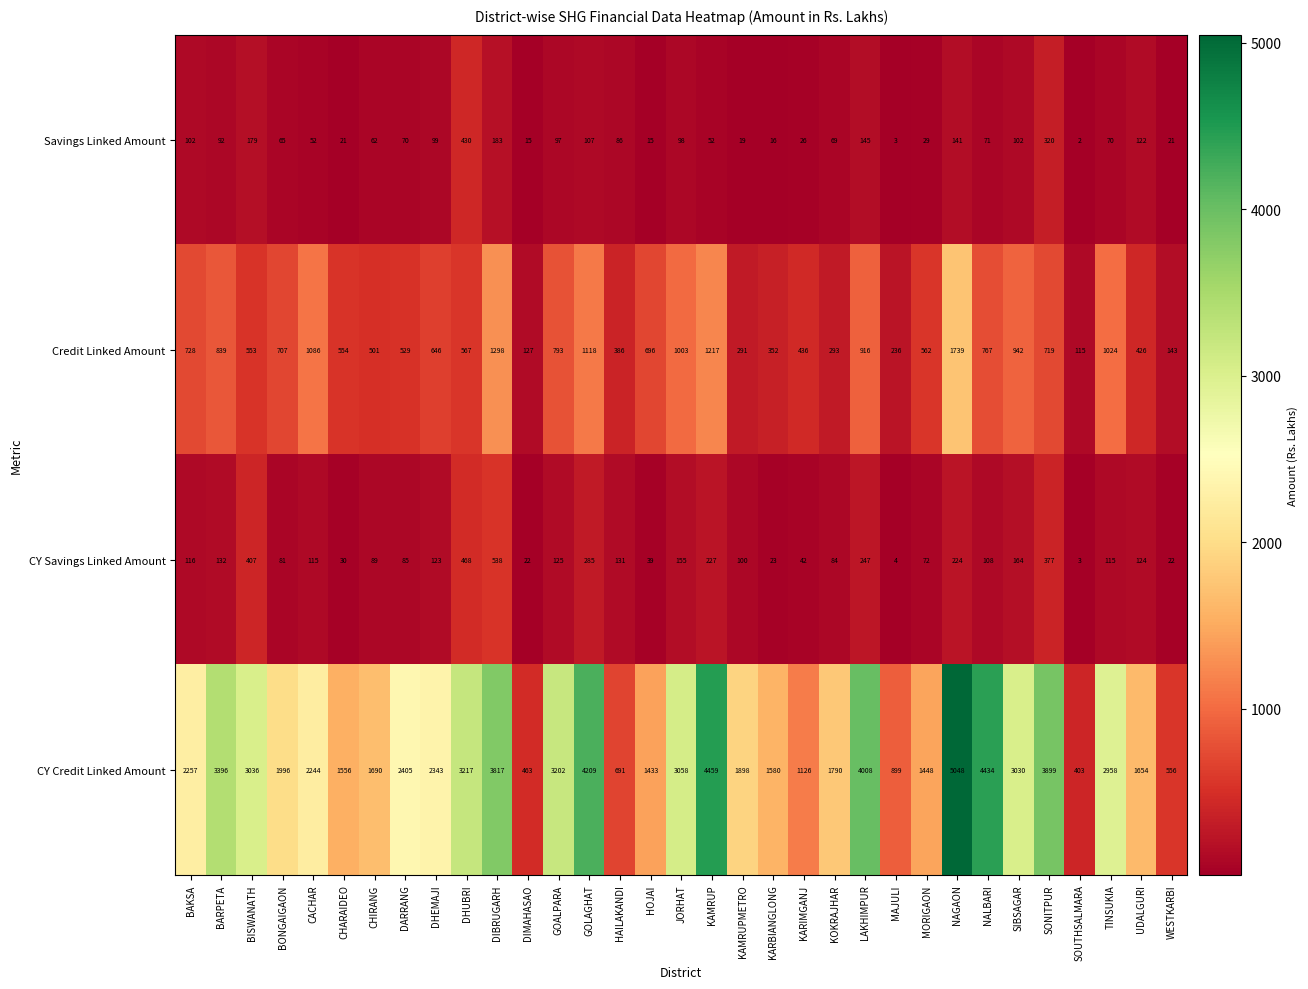

What is the minimum value shown in the chart?

2